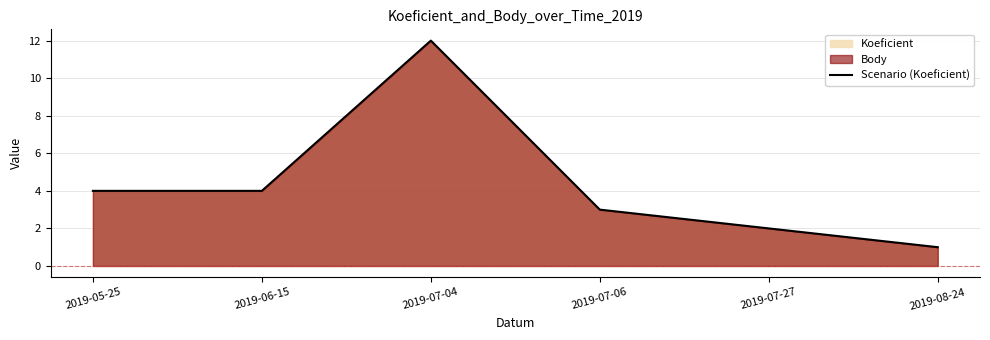

How many lines are shown in the chart?

1